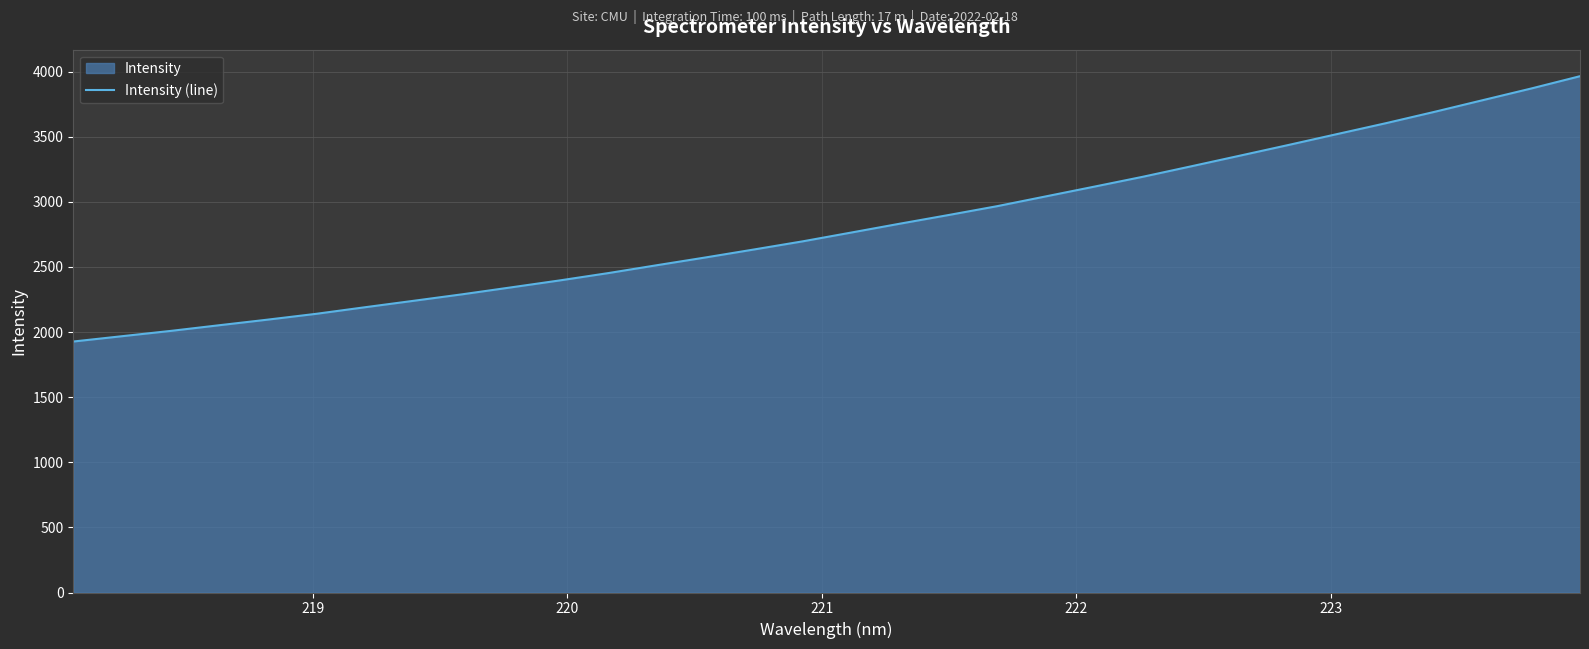

What is the greatest value displayed?

3964.1